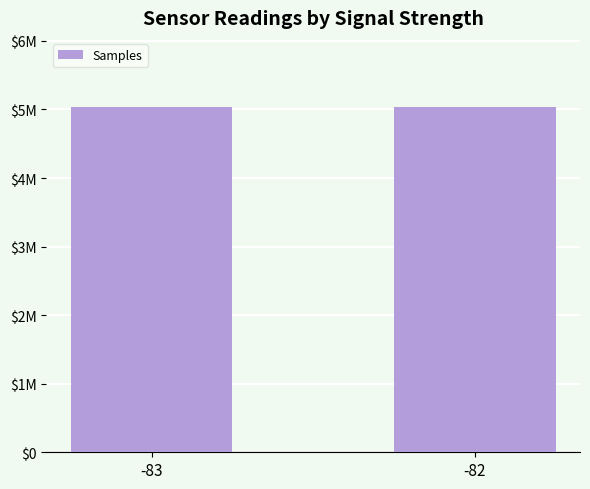

Does the chart contain any negative values?

No